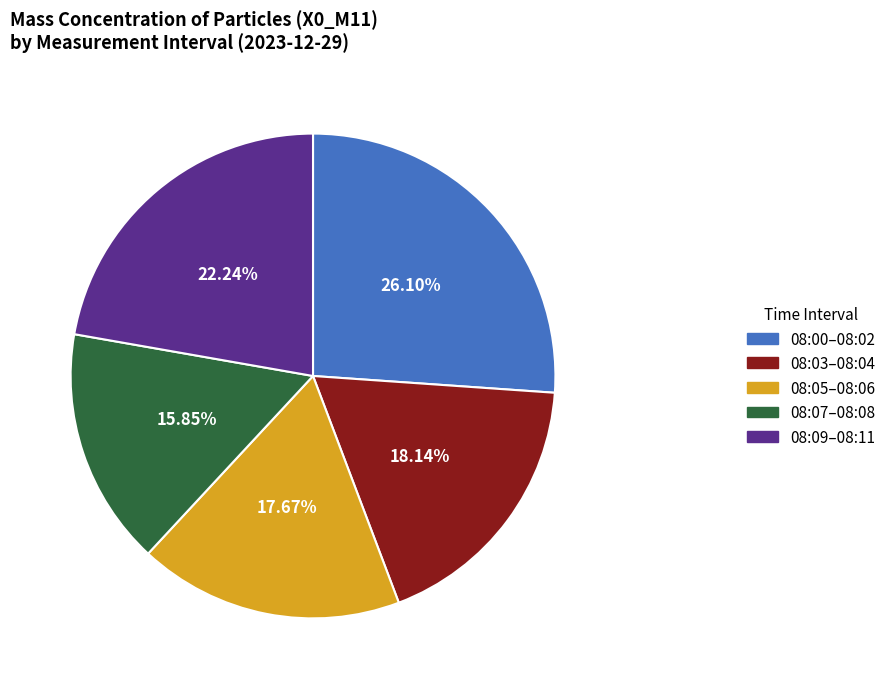

Does any single category account for the majority?

No